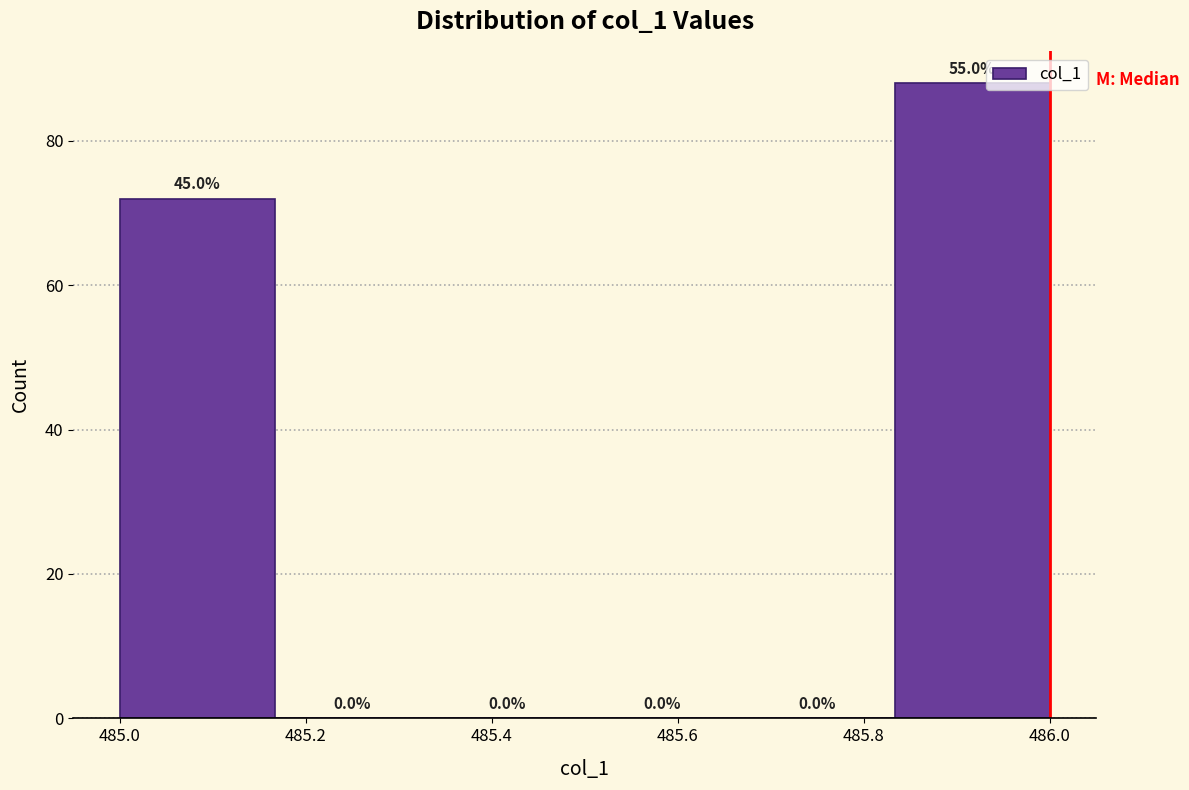

Over which range of the x-axis is the bar tallest?

485.84 to 486.00